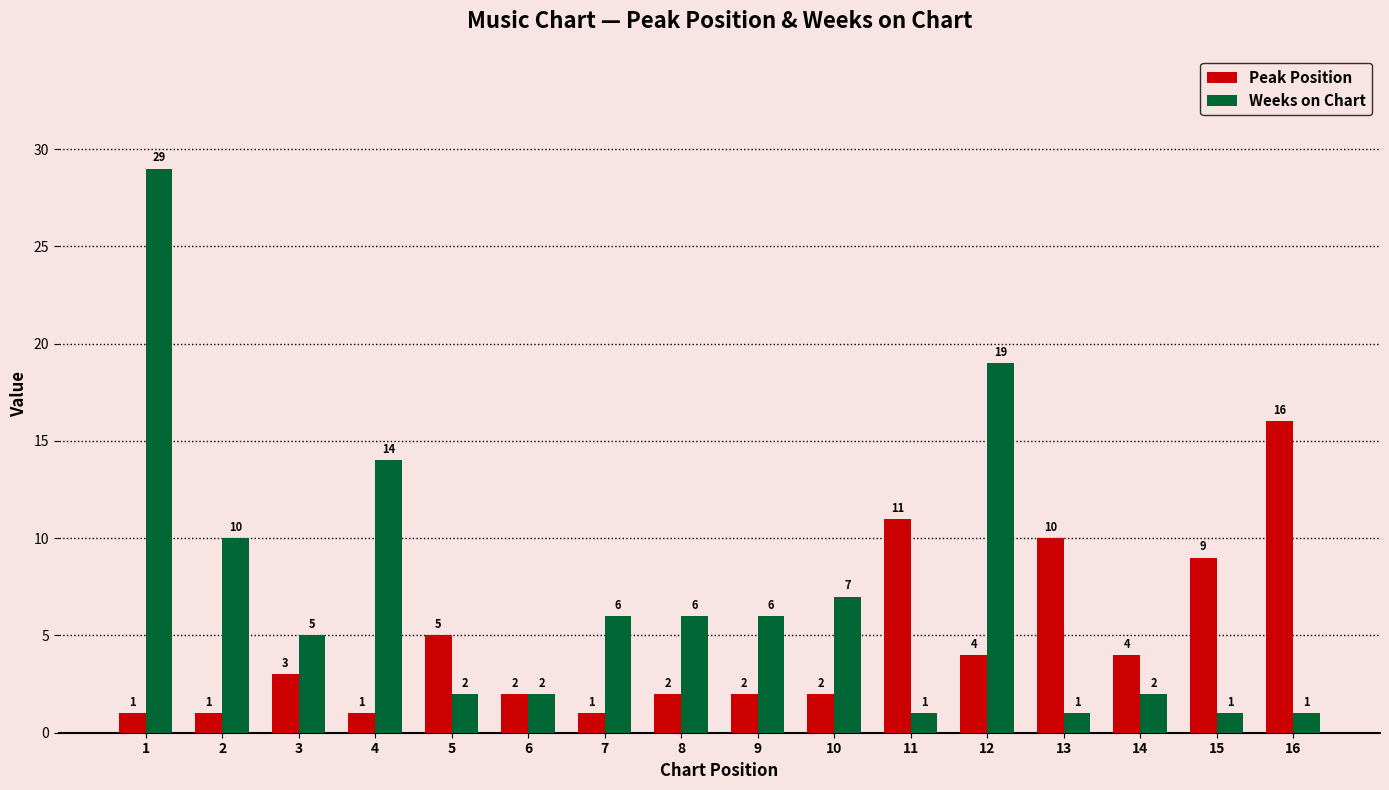

What is the total value across all series at 6?

4